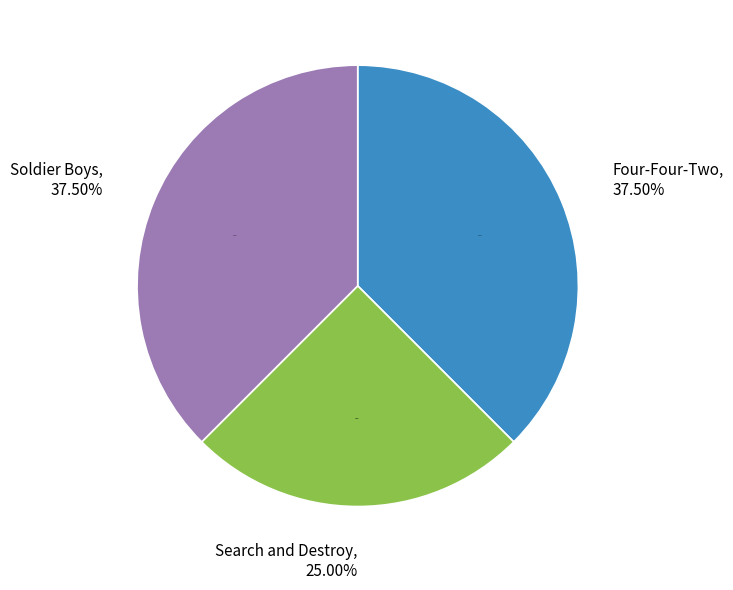

Which slice is the largest?

Four-Four-Two